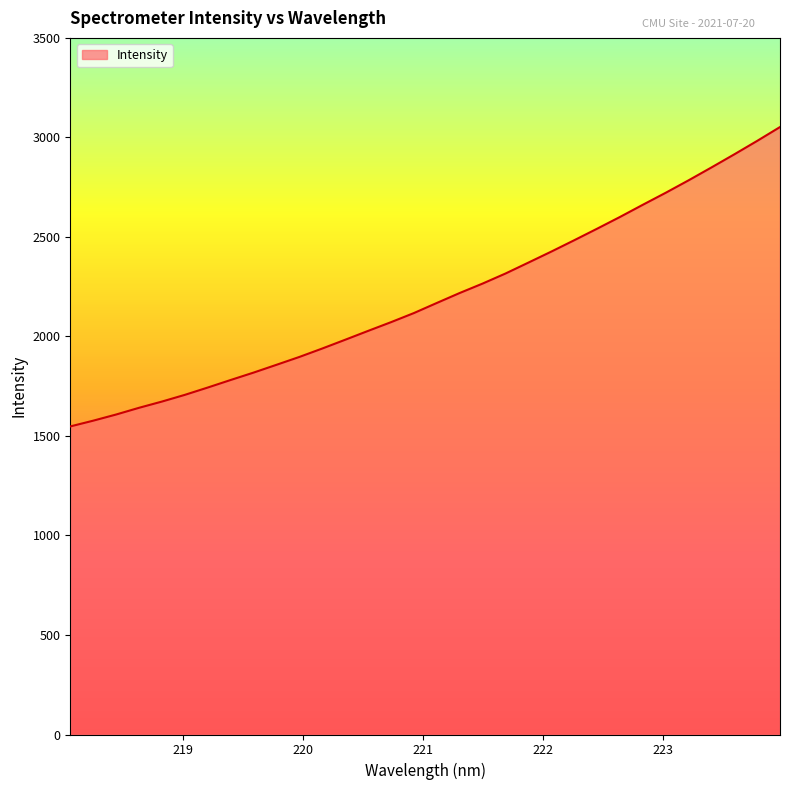

What is the difference between the maximum and minimum values?

1504.2